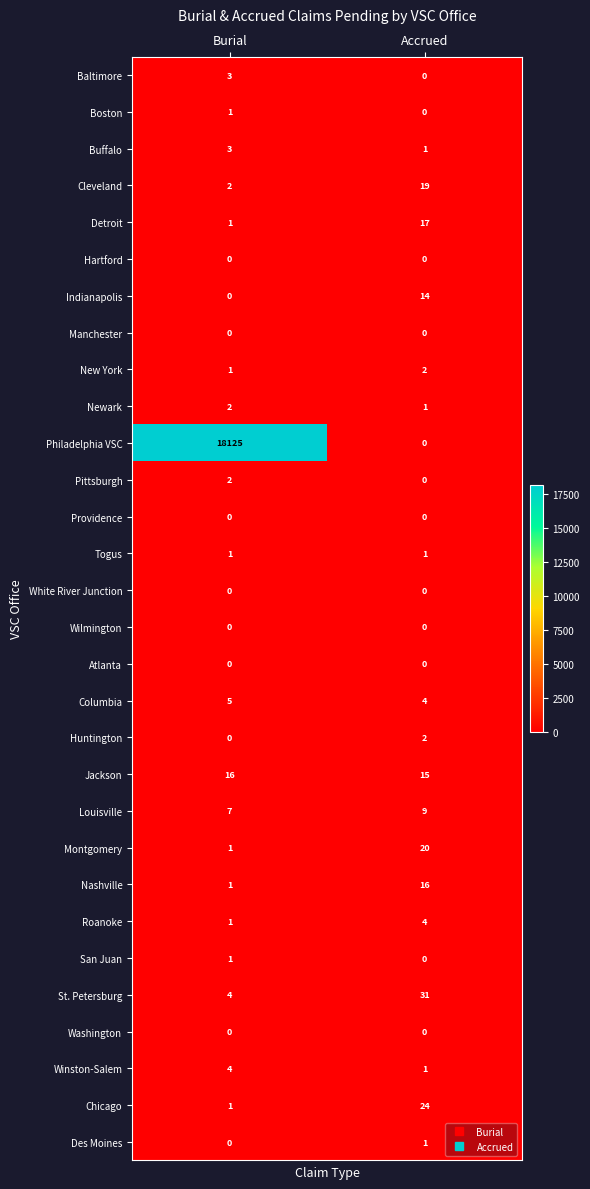

Where is Newark nearest to the value 1?

Accrued